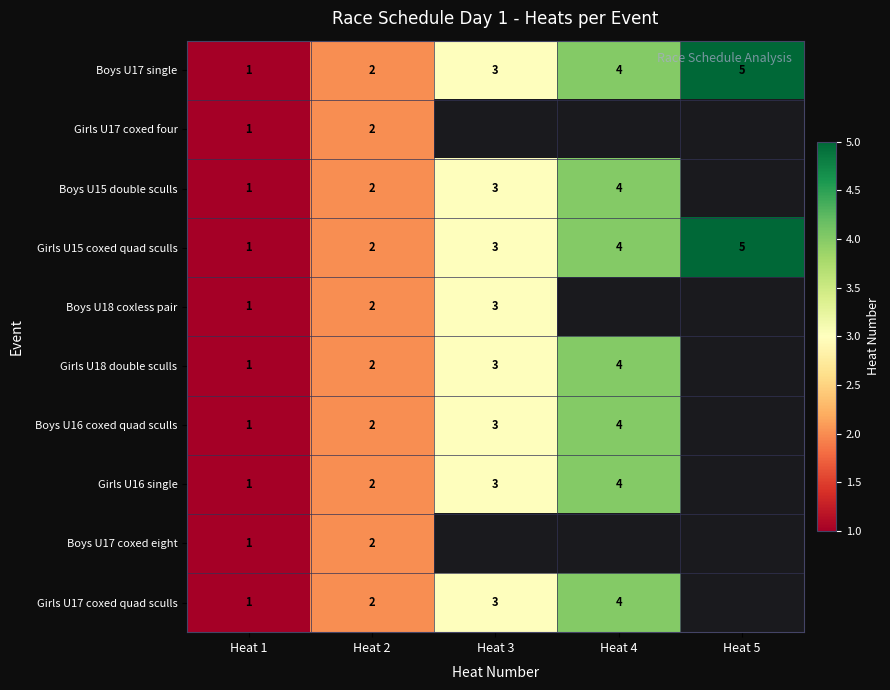

The value of Boys U18 coxless pair at Heat 3 is 3. True or false?

True